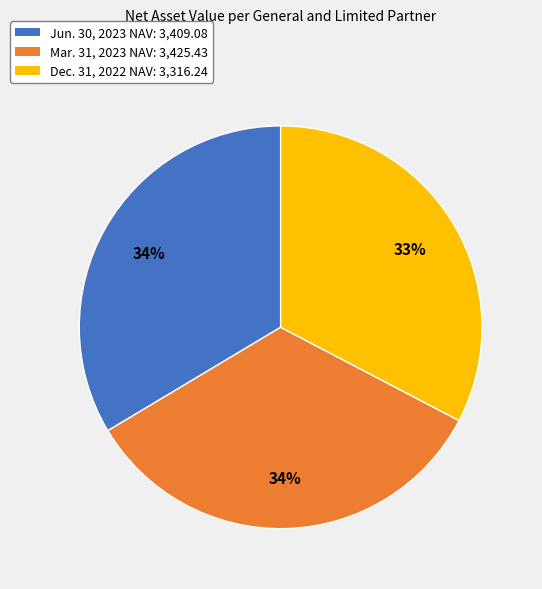

To the nearest percent, what is the average slice percentage?

33%